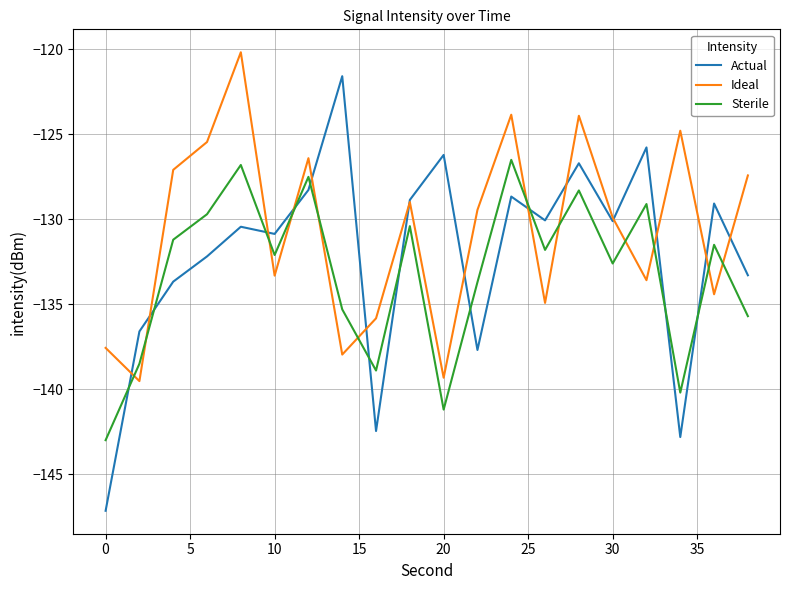

What is the difference between the maximum and minimum values in the Ideal series?

19.4